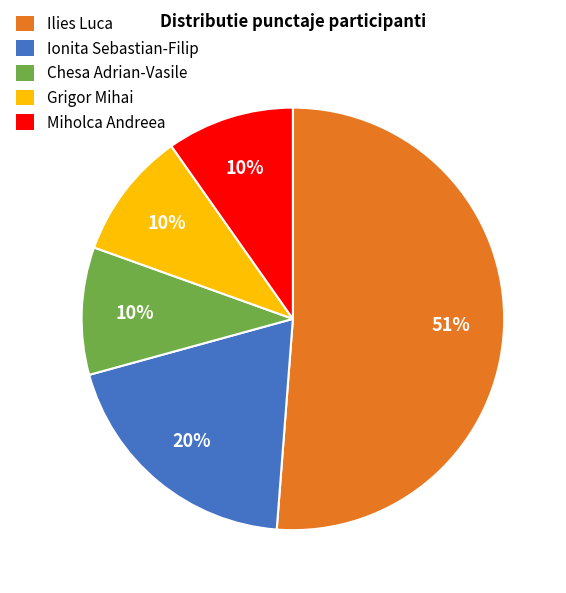

Is it true that Miholca Andreea is 10% of the pie?

True